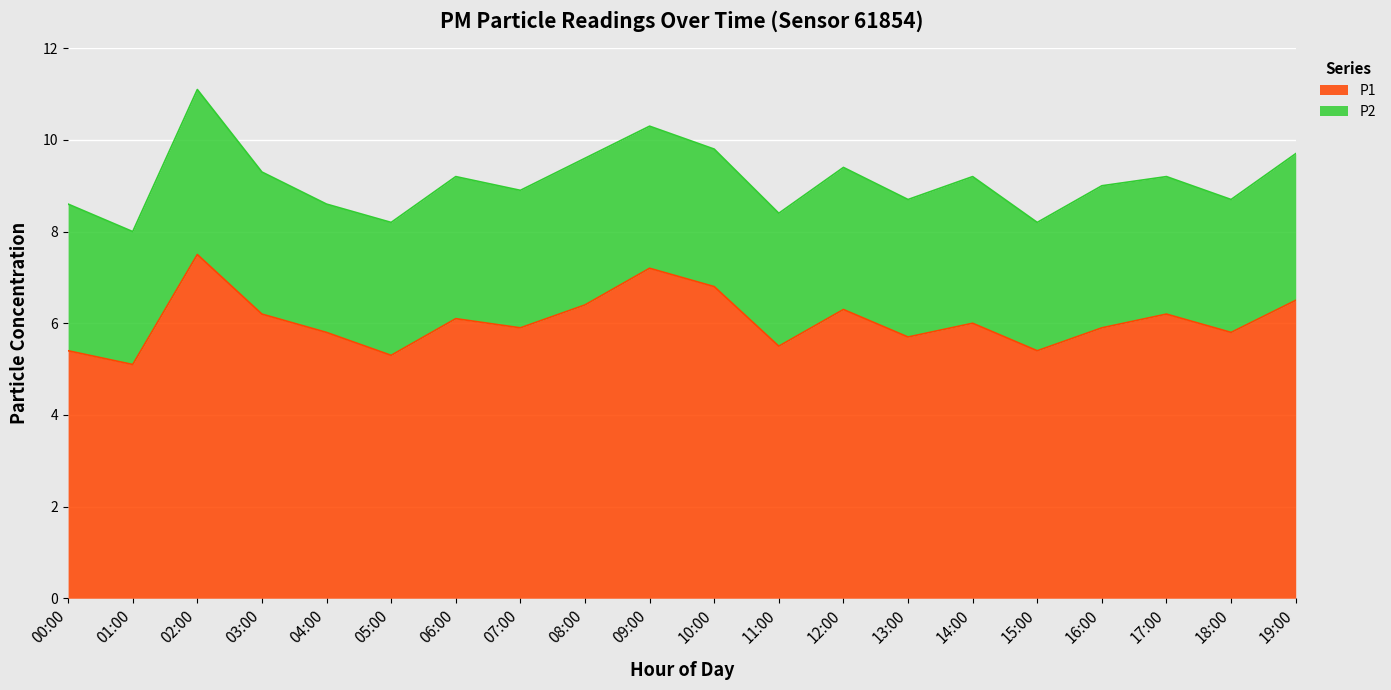

What is the label of the 9th point from the right?

11:00